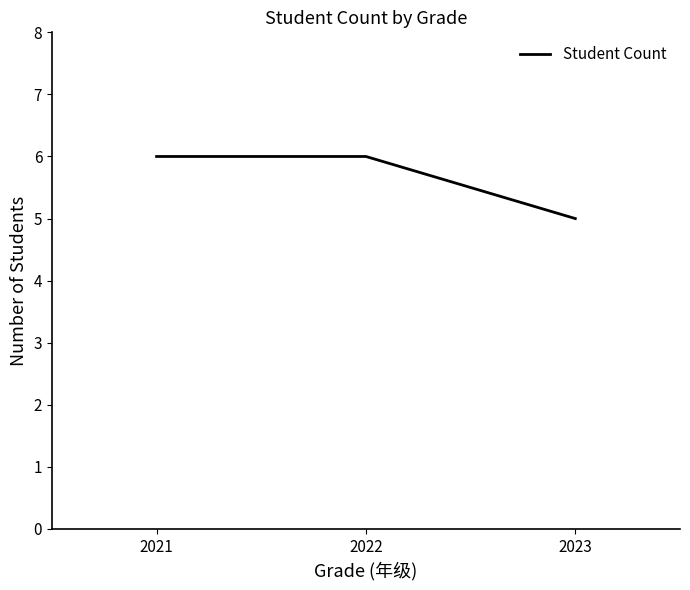

What is the sum of all values?

17